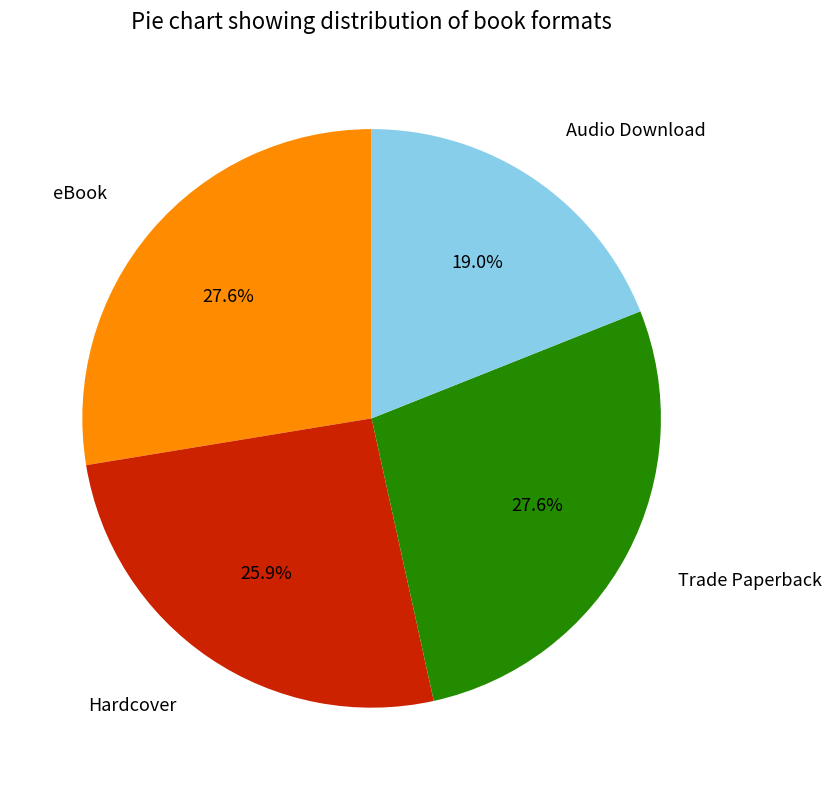

Is there any slice that represents more than half of the pie?

No